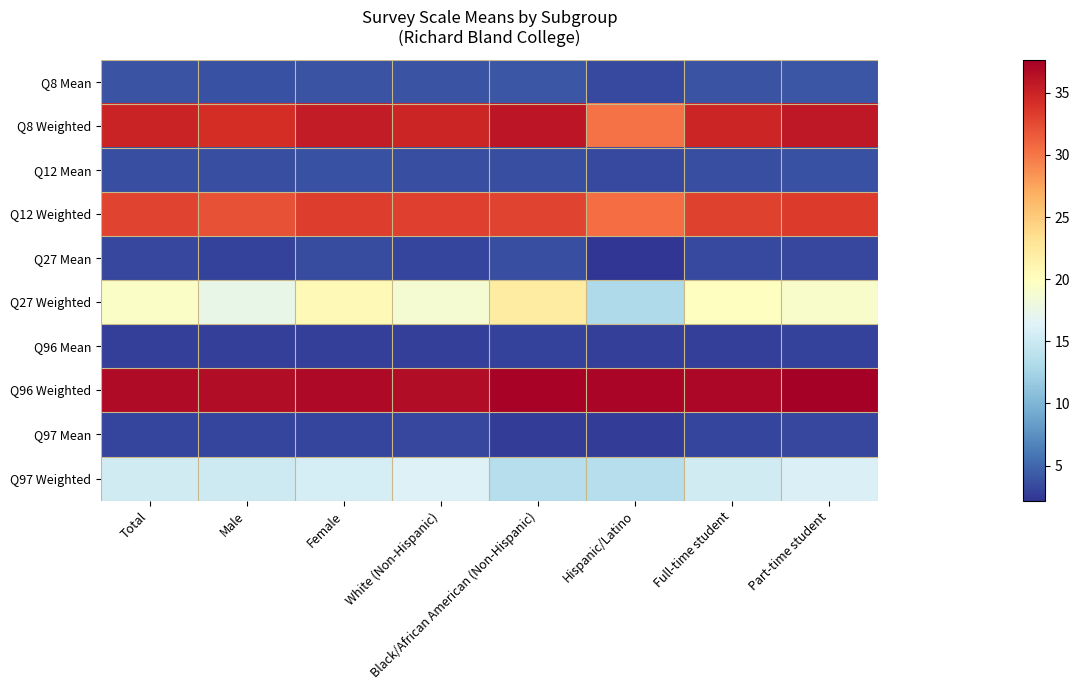

Which series has the widest spread of values?

Q27 Weighted